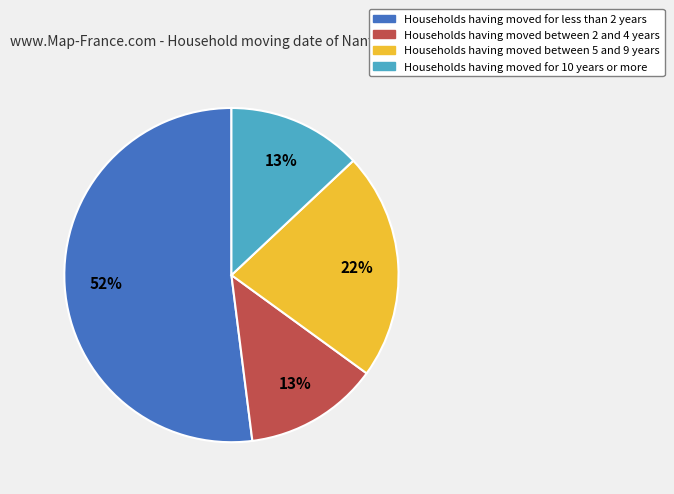

To the nearest percent, what is the difference between the largest and smallest slice percentages?

39%